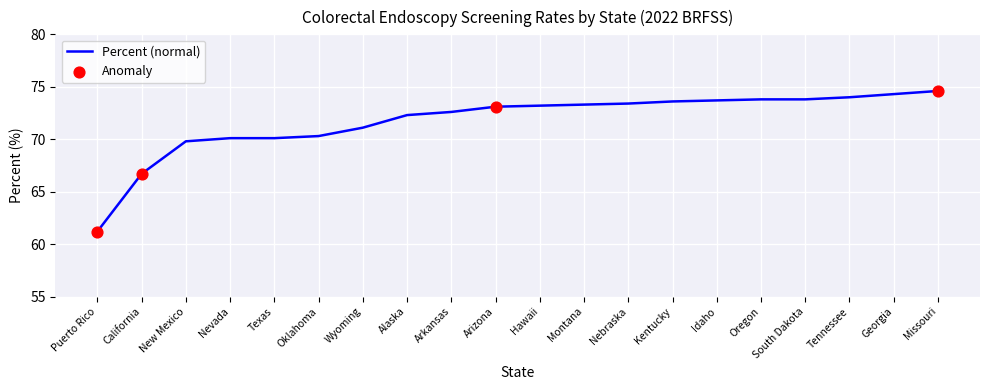

Which has a higher value, Nevada or Idaho?

Idaho